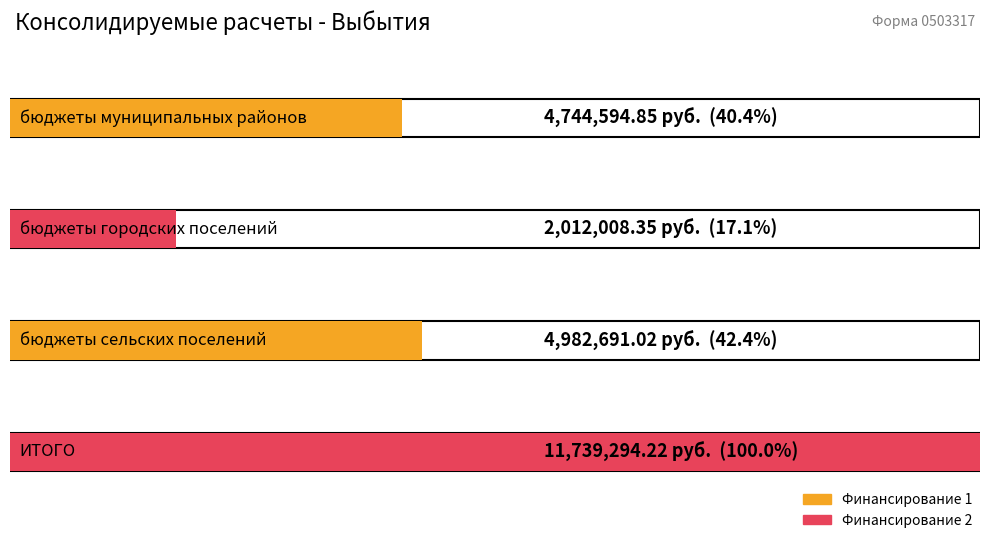

What is the label of the 2nd bar from the left?

бюджеты городских поселений